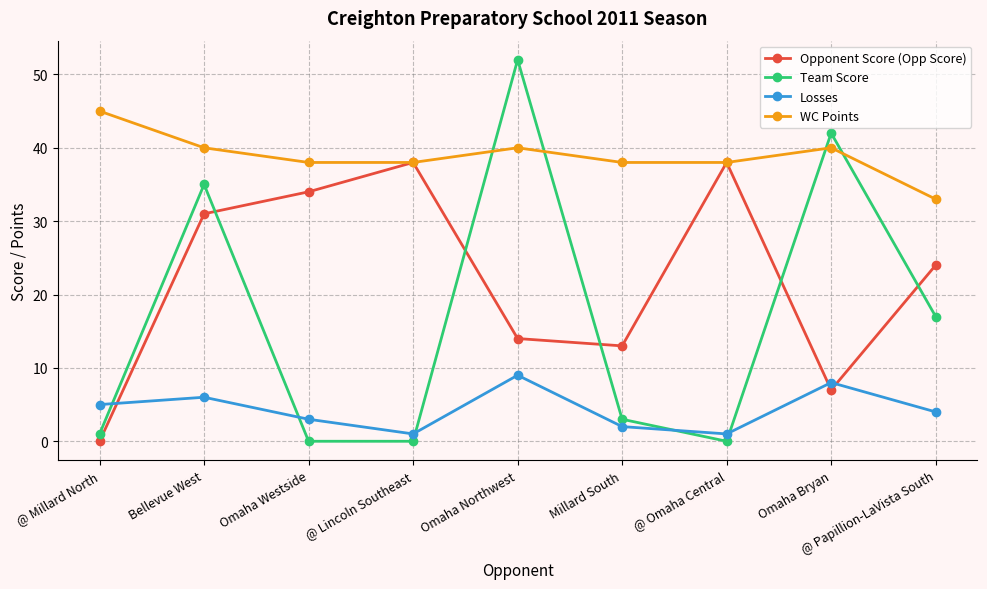

What is the maximum value shown in the chart?

52